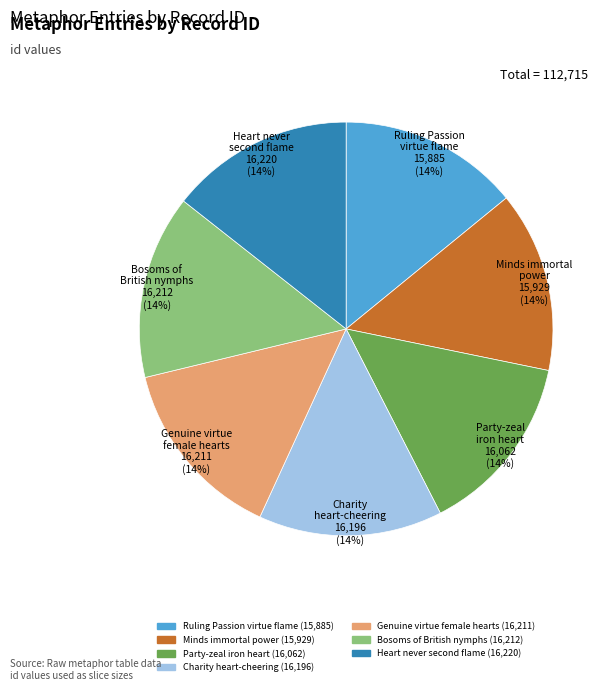

To the nearest percent, what is the average slice percentage?

14%